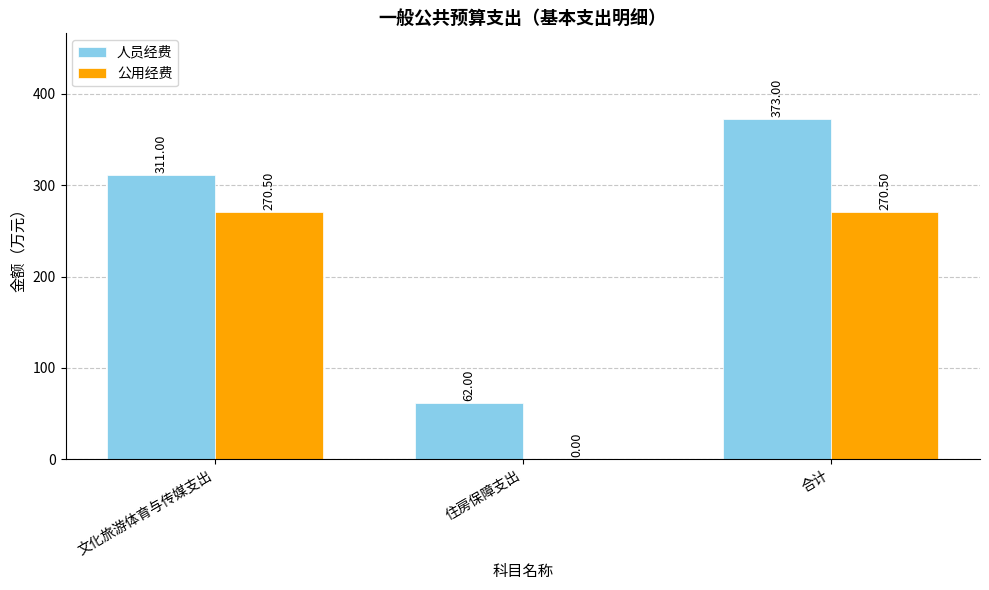

Are the bars grouped side by side (vs. stacked)?

Yes